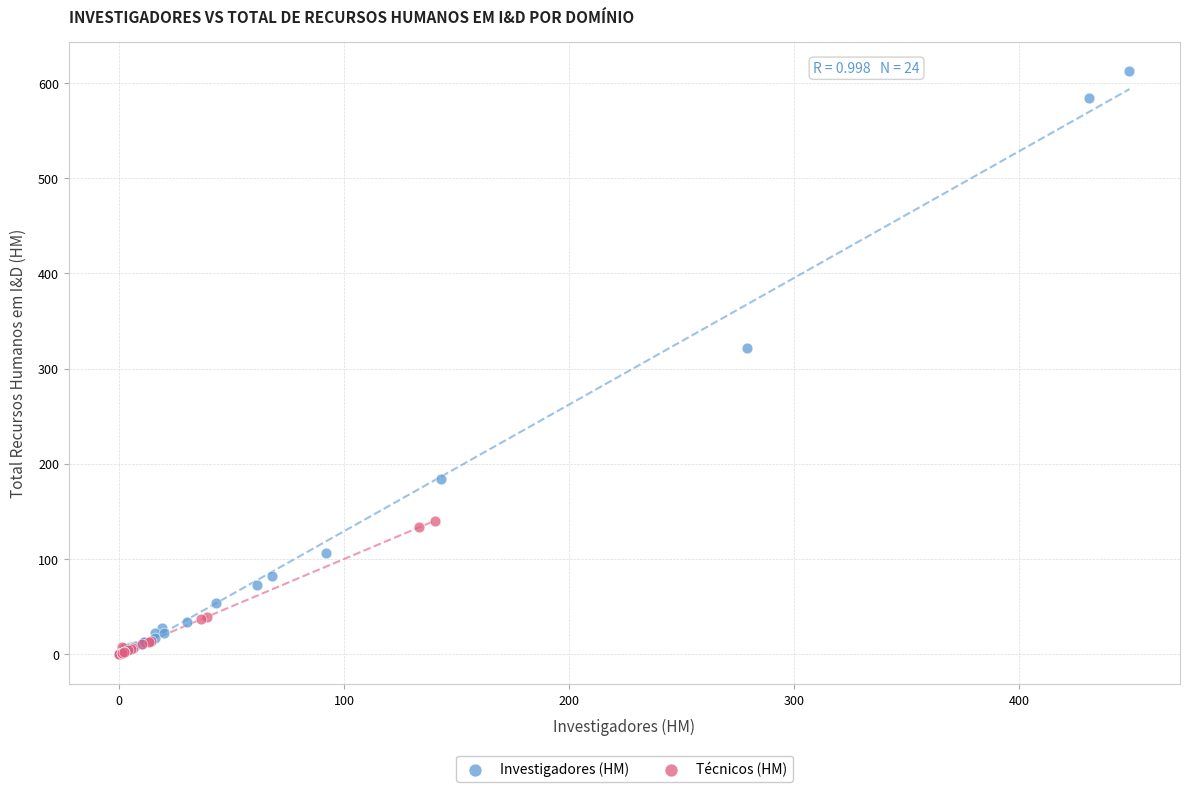

Which series has the widest spread of Y values?

Investigadores (HM)